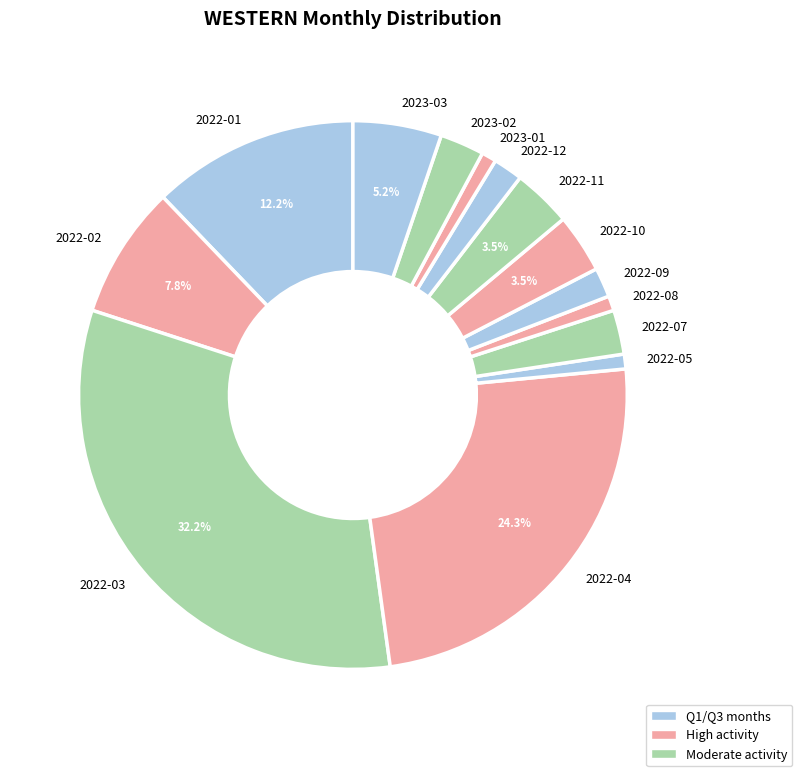

Is there a majority slice in this chart?

No